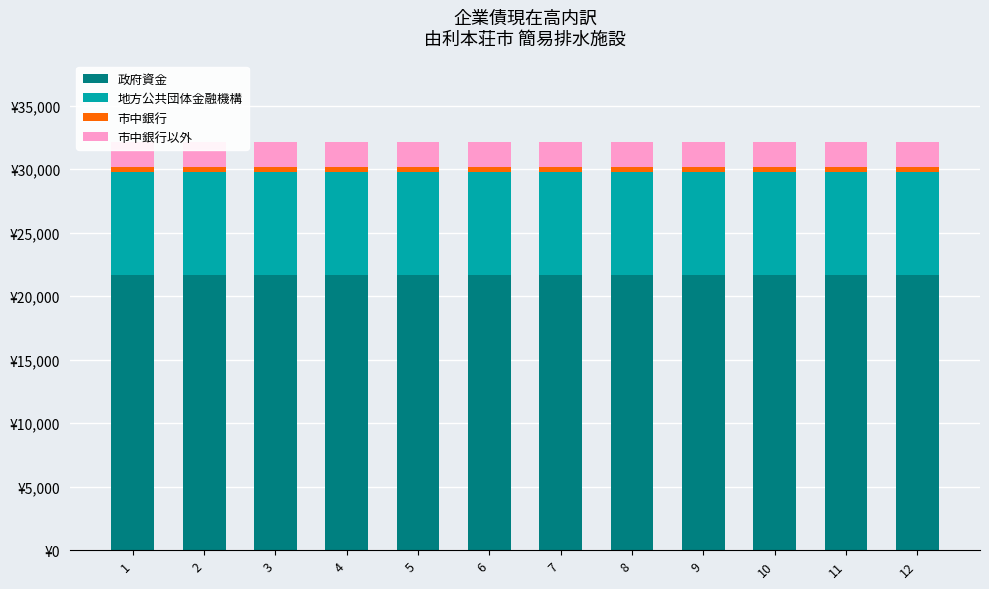

What is the spread (max minus min) of values at 7?

21248